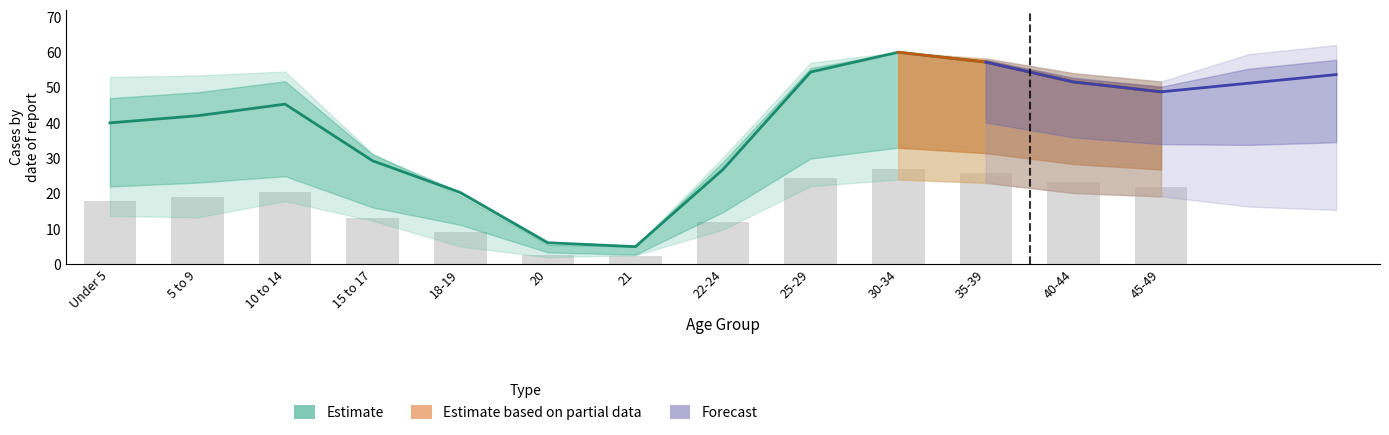

What is the sum of the values at 20 and 10 to 14?

51.4